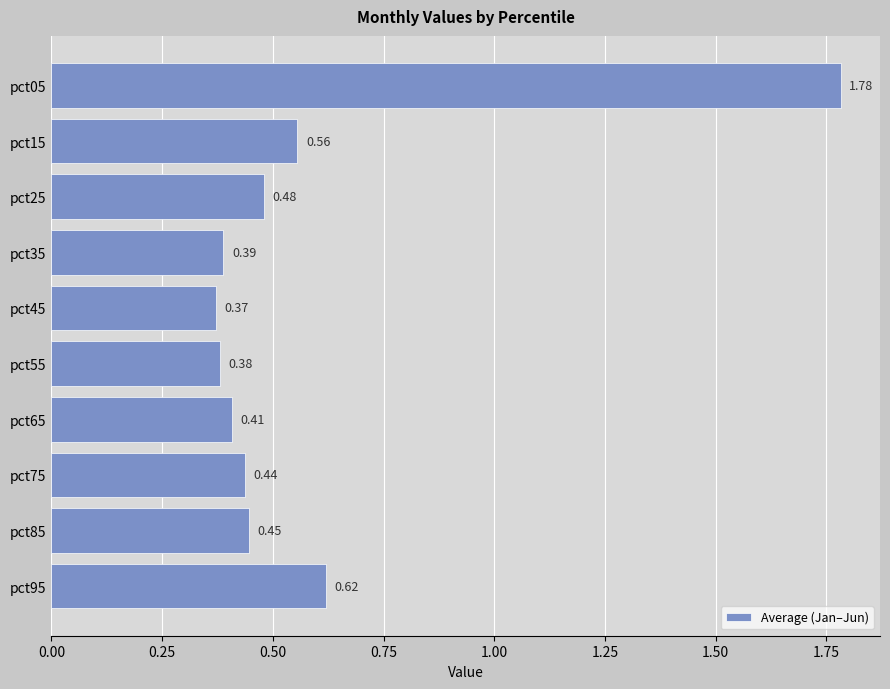

List the labels in order of value, smallest first.

pct45, pct55, pct35, pct65, pct75, pct85, pct25, pct15, pct95, pct05